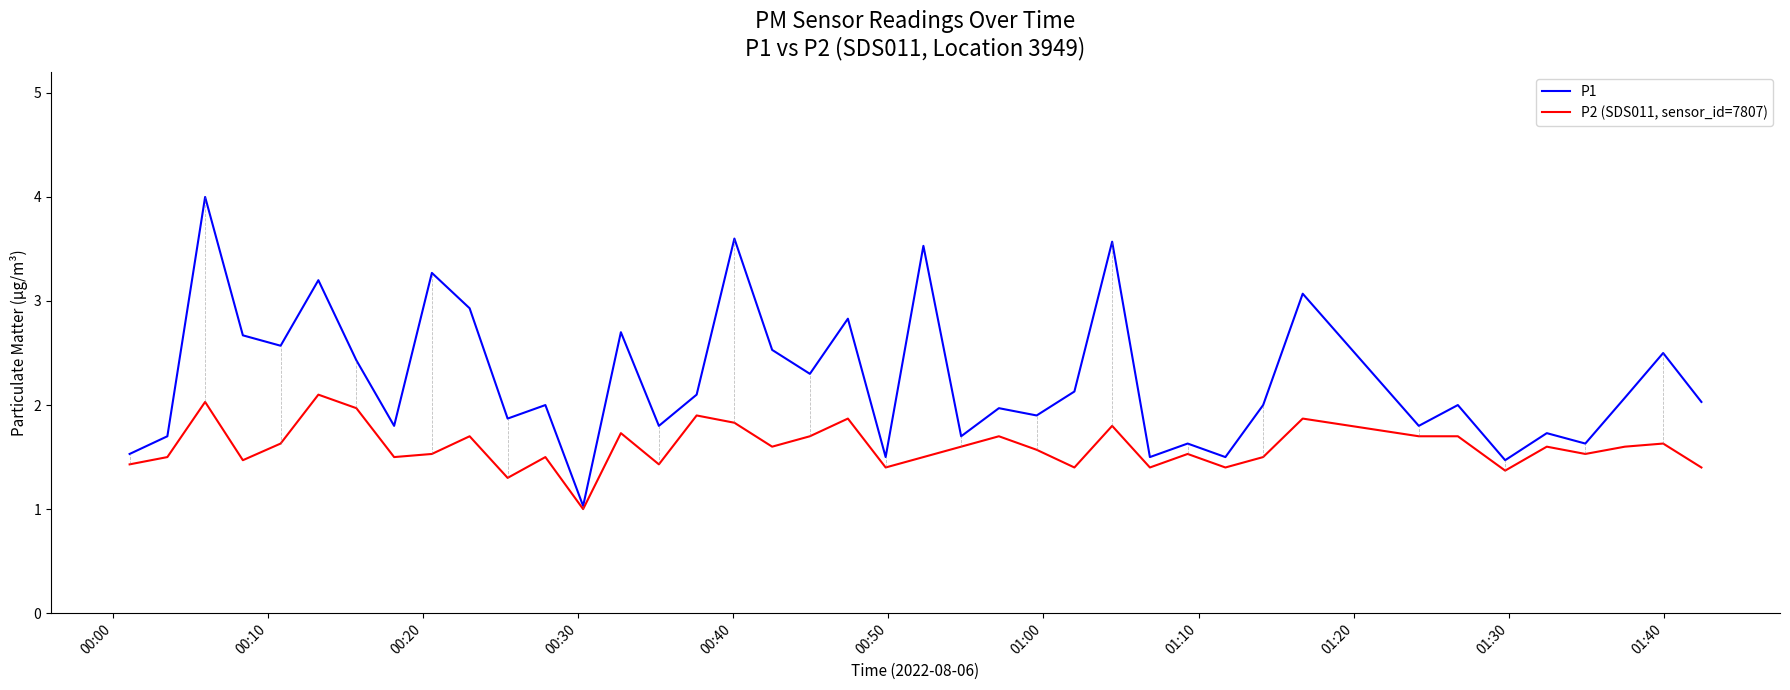

What is the greatest value displayed?

4.0